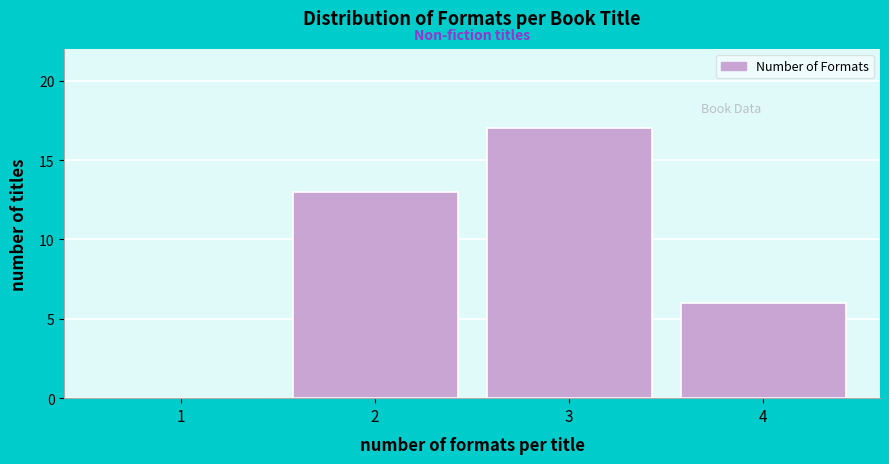

Reading left to right, list all the values displayed in this chart.

1=0	2=13	3=17	4=6